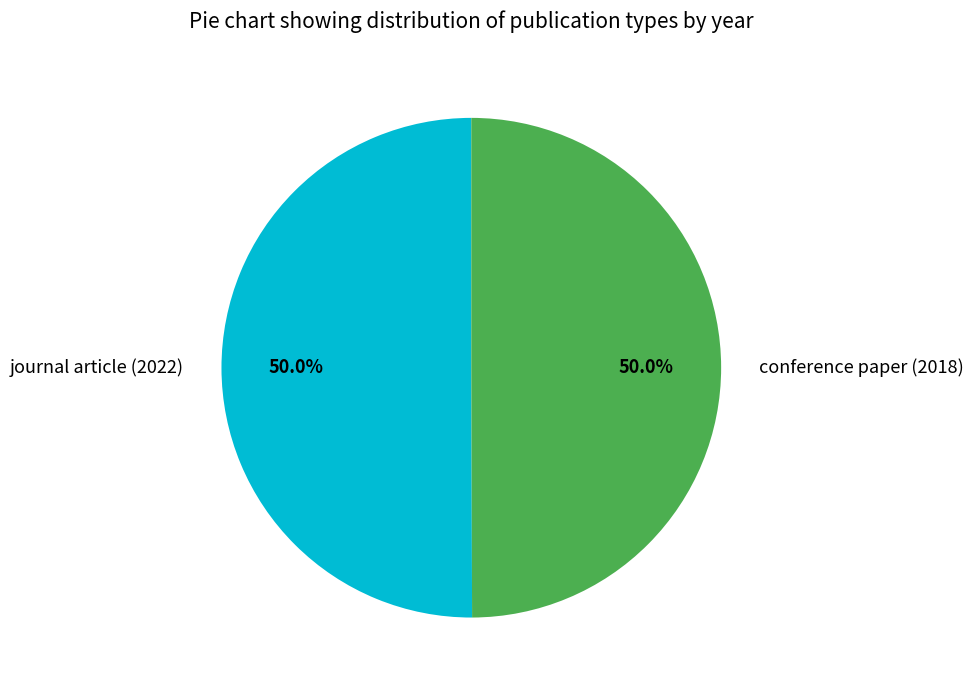

Is it true that journal article (2022) is 64% of the pie?

False